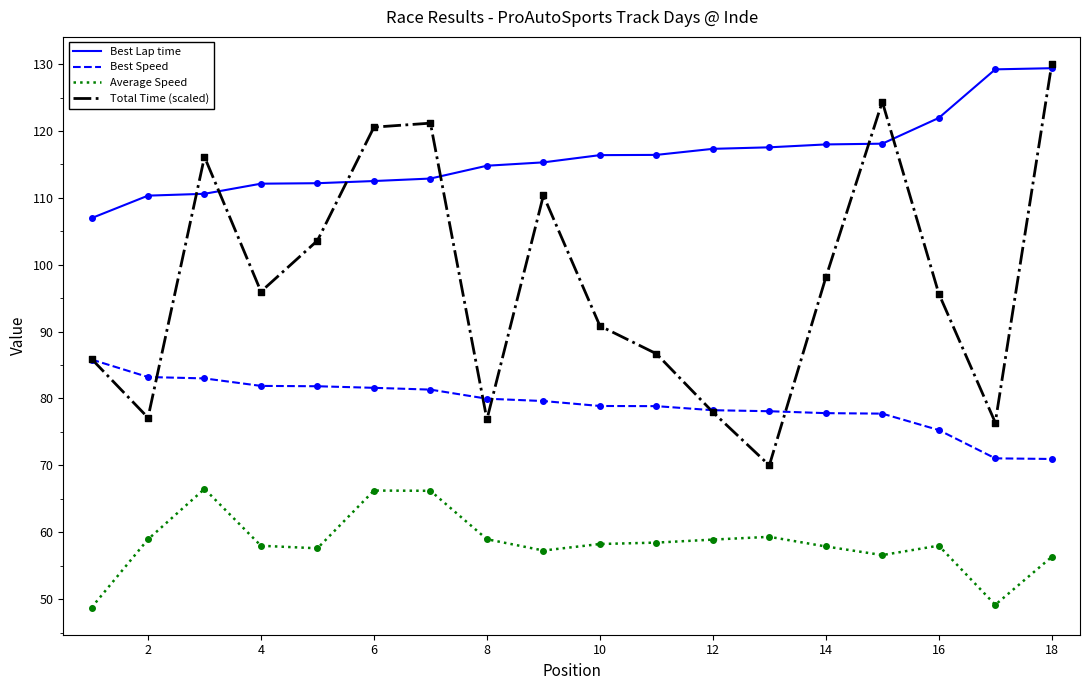

Rank the series by their average value, from lowest to highest.

Average Speed, Best Speed, Total Time (scaled), Best Lap time